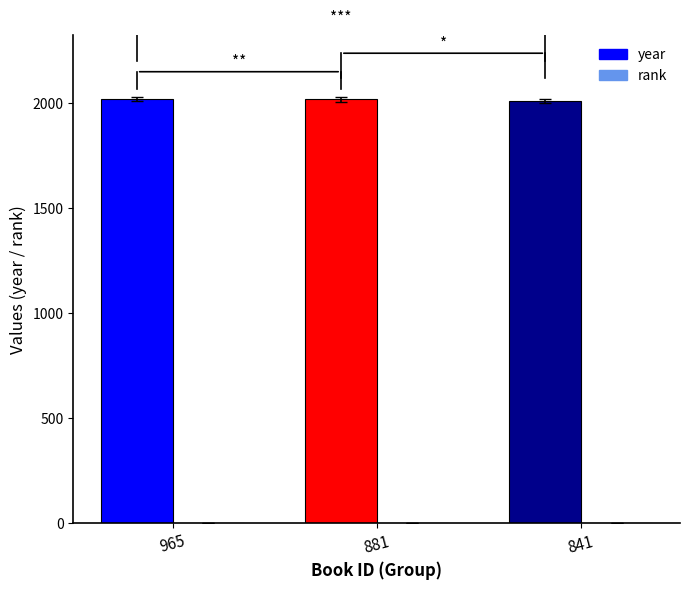

Which series has the largest total across all categories?

year